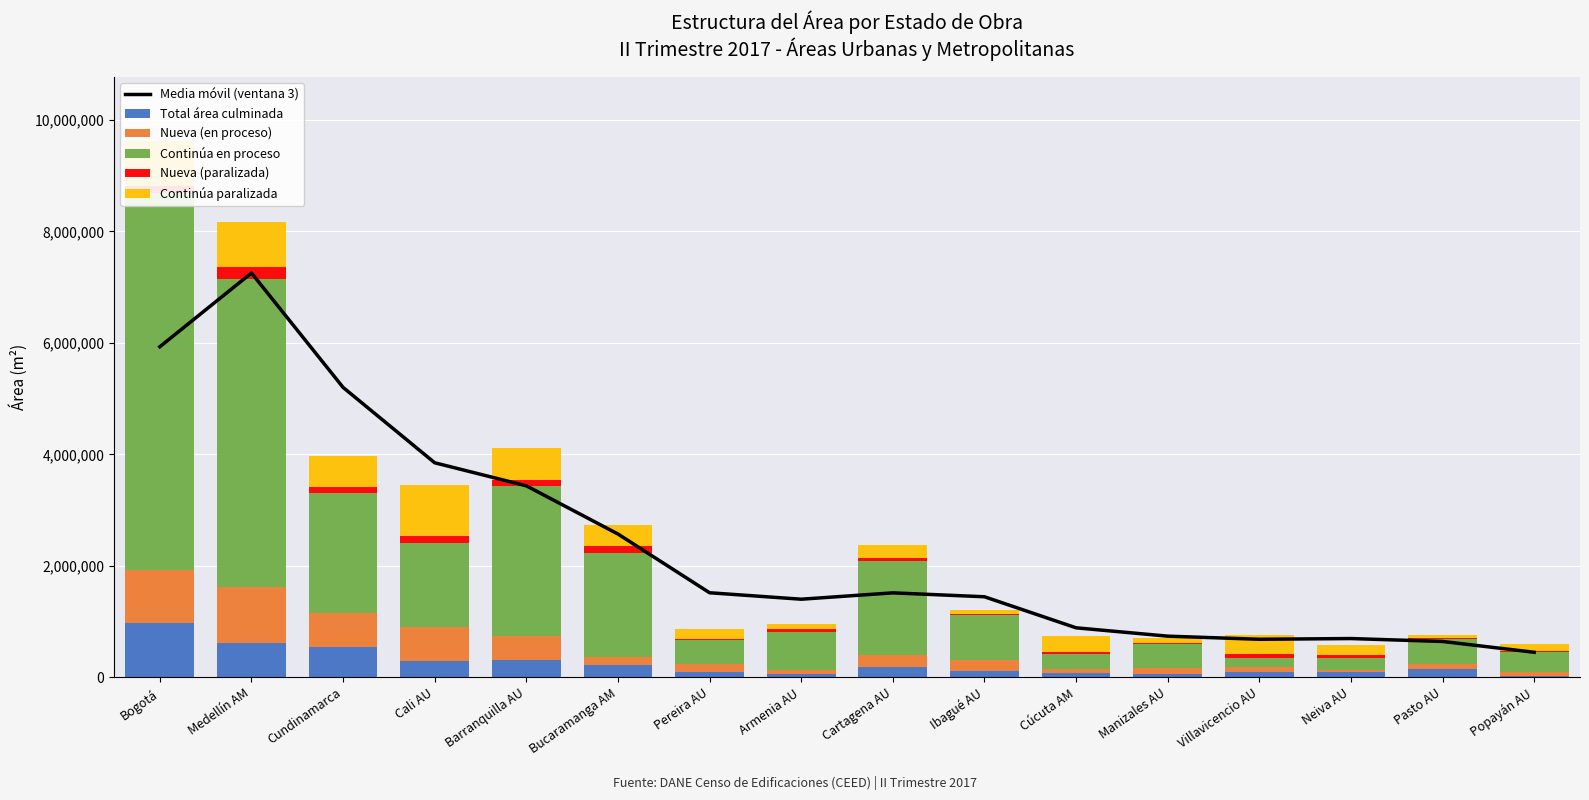

How many values in the Continúa en proceso series are below 811711?

8